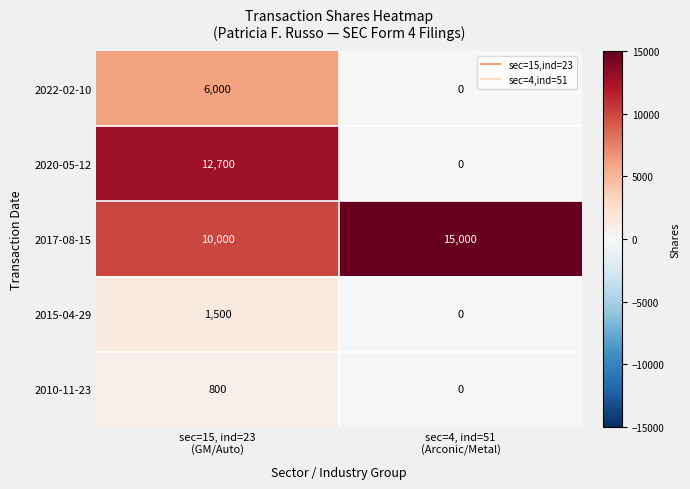

List the series in order of their peak value, lowest first.

2010-11-23, 2015-04-29, 2022-02-10, 2020-05-12, 2017-08-15